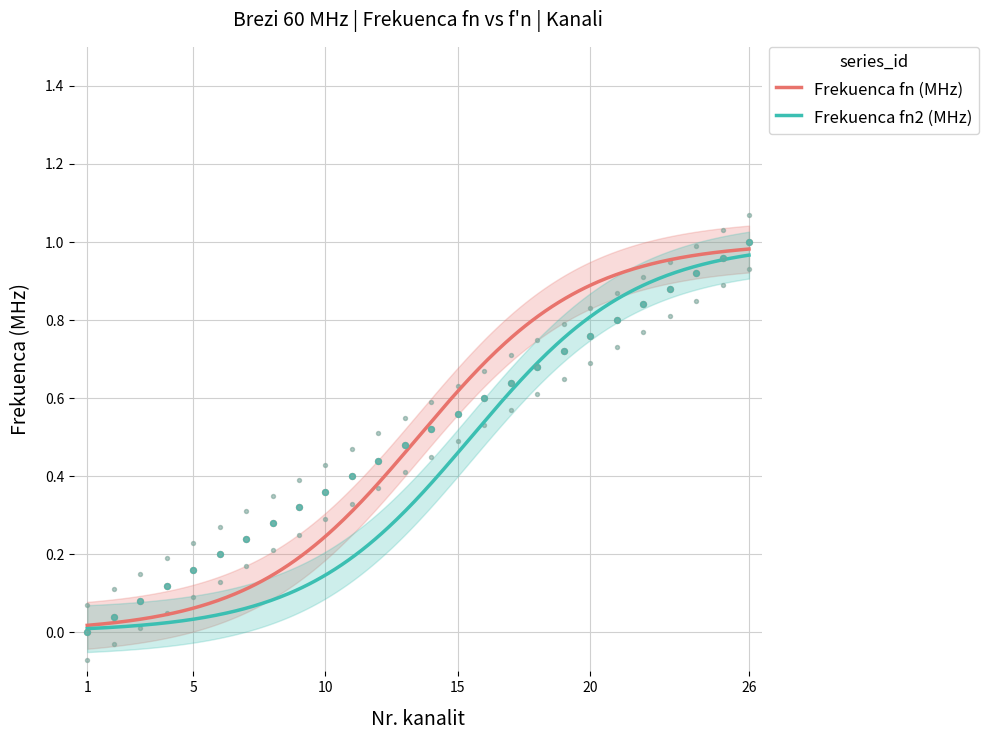

Which series contains the lowest Y value?

Frekuenca fn2 (MHz)